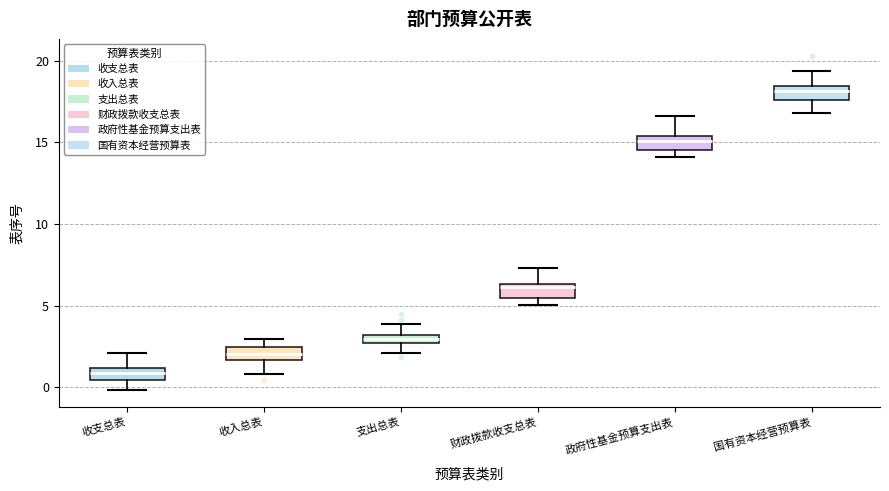

Which box's median line is the lowest?

收支总表